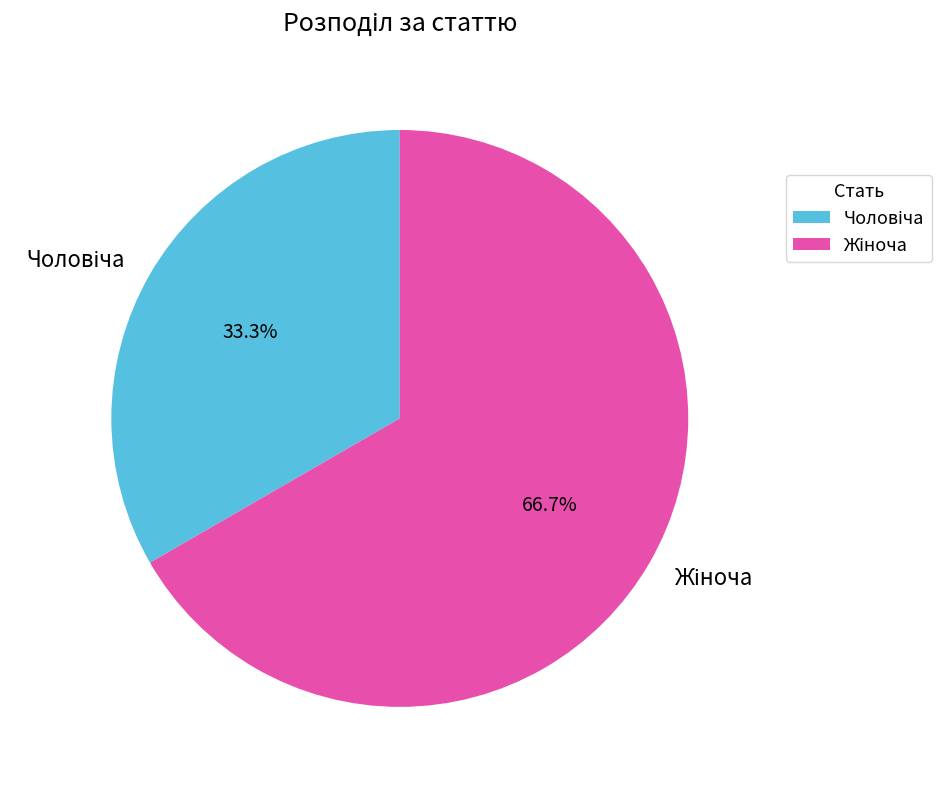

Does any single category account for the majority?

Yes